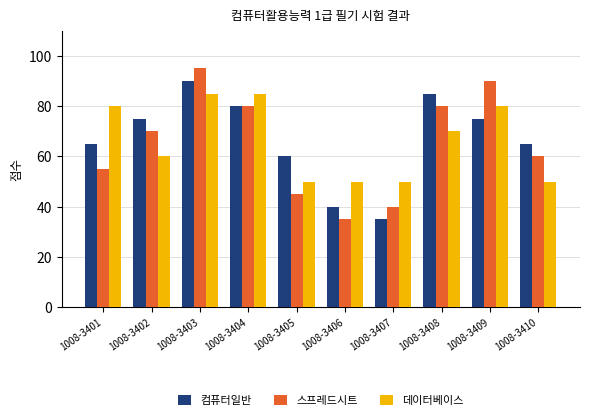

What is the difference between the 데이터베이스 values at 1008-3409 and 1008-3402?

20